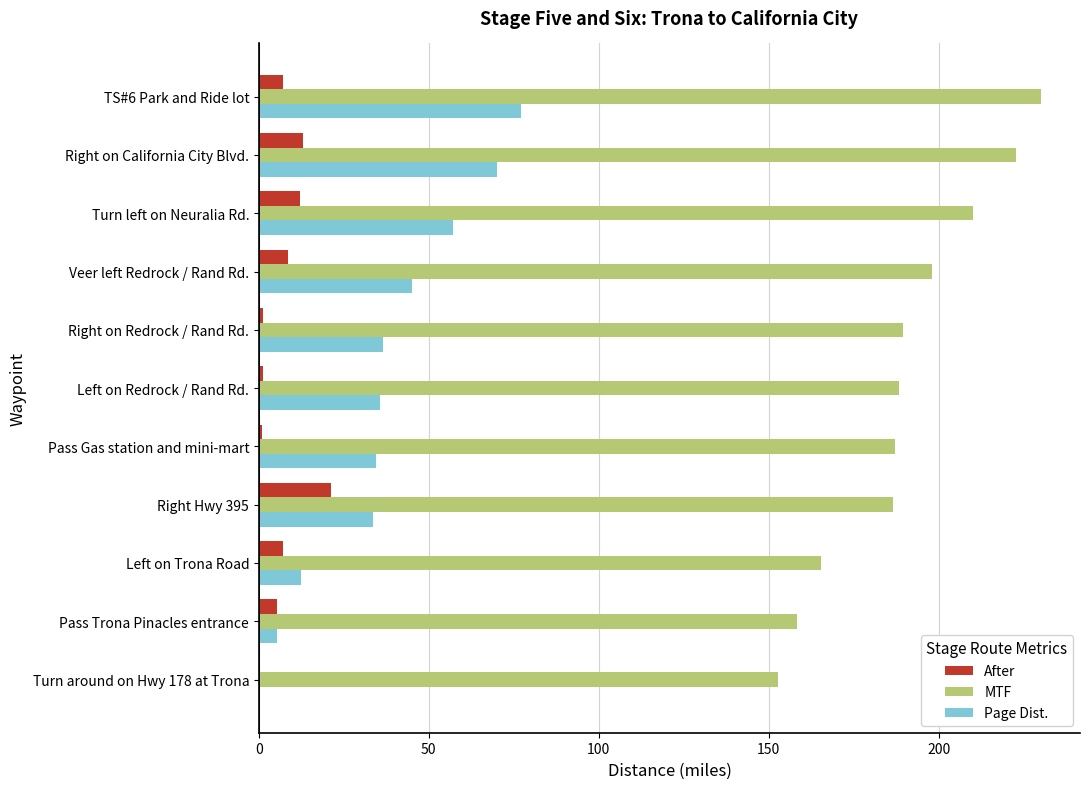

Which series has the largest total across all categories?

MTF